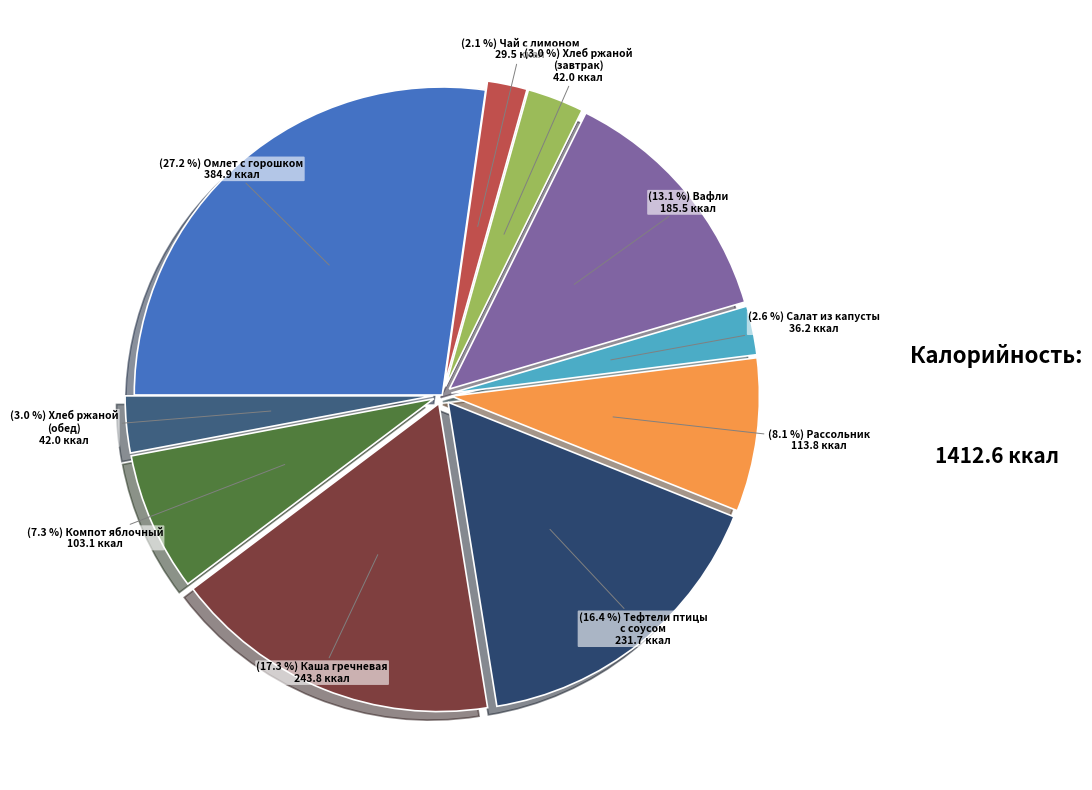

How many segments does this pie chart have?

10